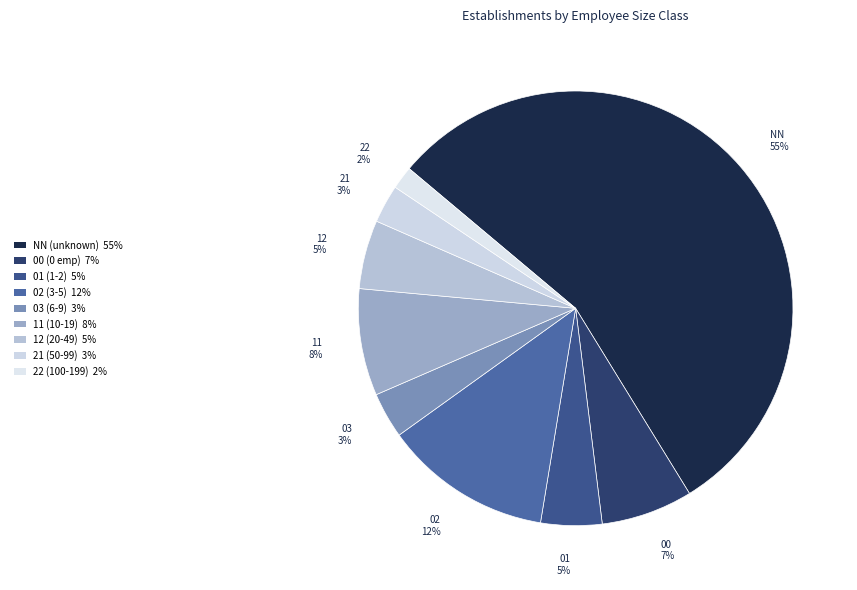

Count the number of slices in the pie.

9